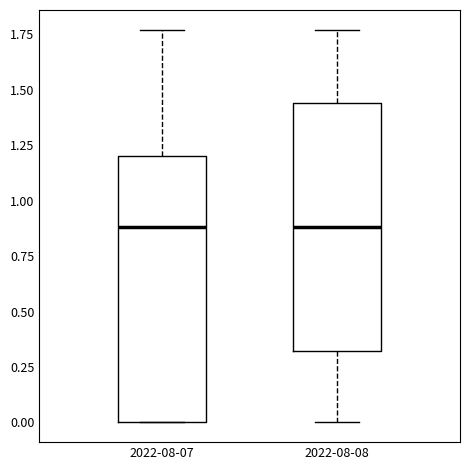

Reading left to right, read every box against the y-axis: the position of its median line, the range the box covers, and the ends of its whiskers. The values are not printed on the chart, so give them approximately, as read against the axis.

2022-08-07: median 0.90, box 0.00 to 1.20, whiskers 0.00 to 1.75
2022-08-08: median 0.90, box 0.30 to 1.45, whiskers 0.00 to 1.75